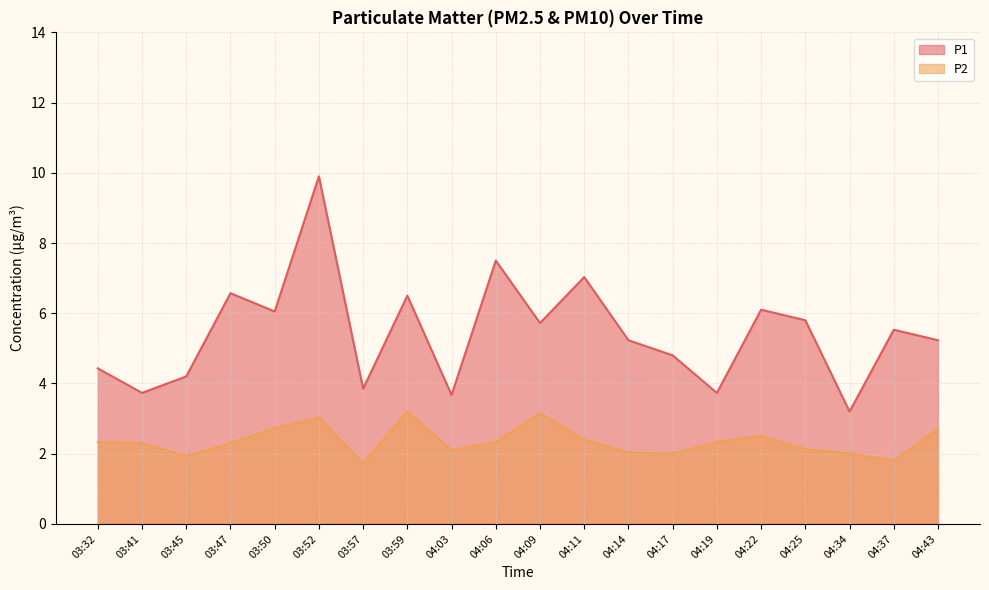

Which category has the highest value in the P1 series?

03:52